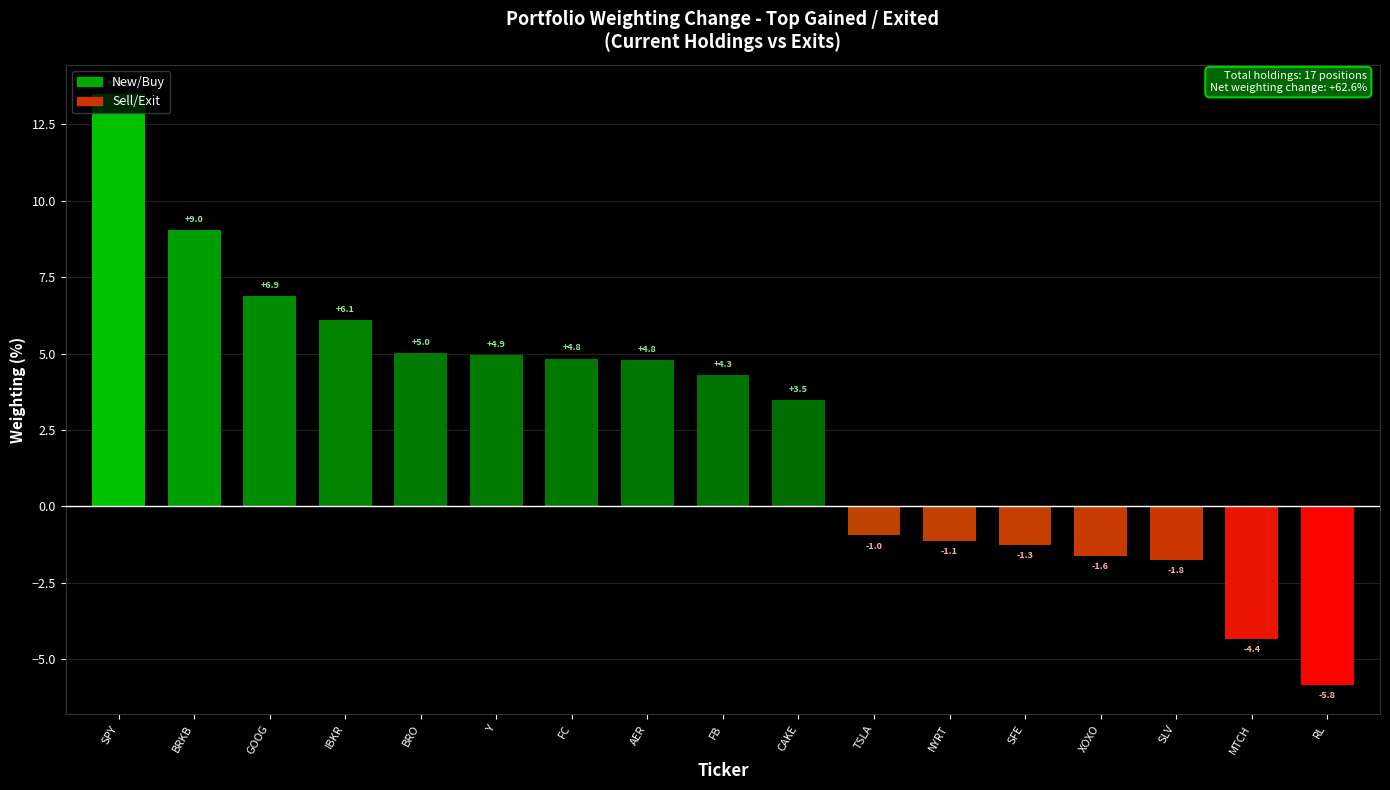

Reading left to right, extract all data points from this chart.

13.5	9.0	6.9	6.1	5.0	4.9	4.8	4.8	4.3	3.5	-1.0	-1.1	-1.3	-1.6	-1.8	-4.4	-5.8